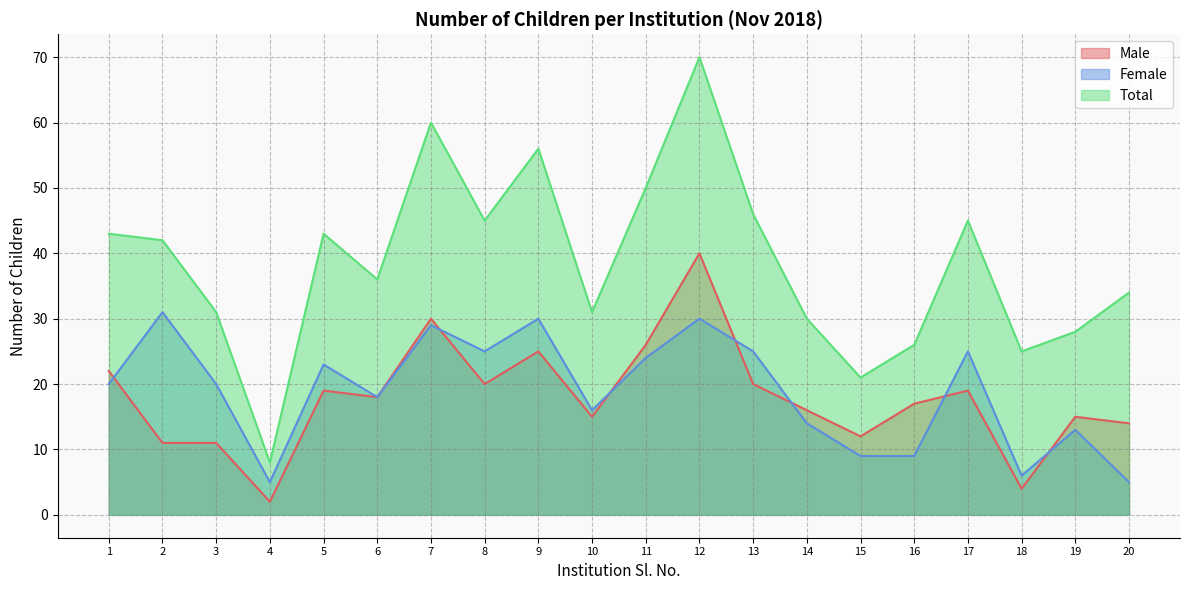

True or false: Male has a value of 30 at 8.

False